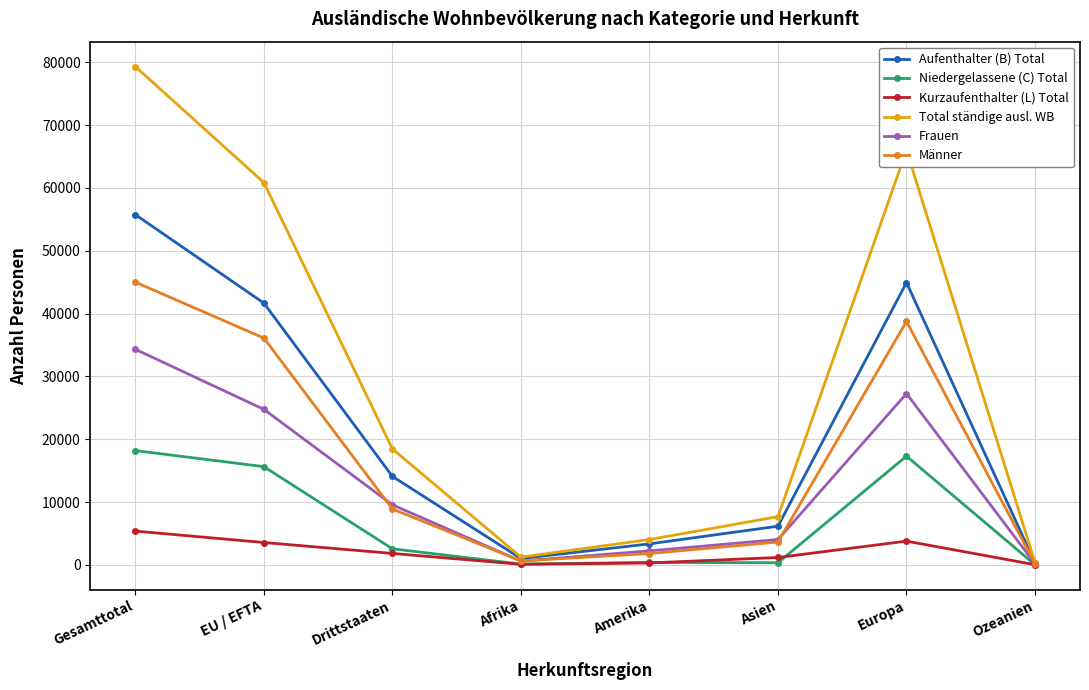

Which category has the highest value in the Kurzaufenthalter (L) Total series?

Gesamttotal